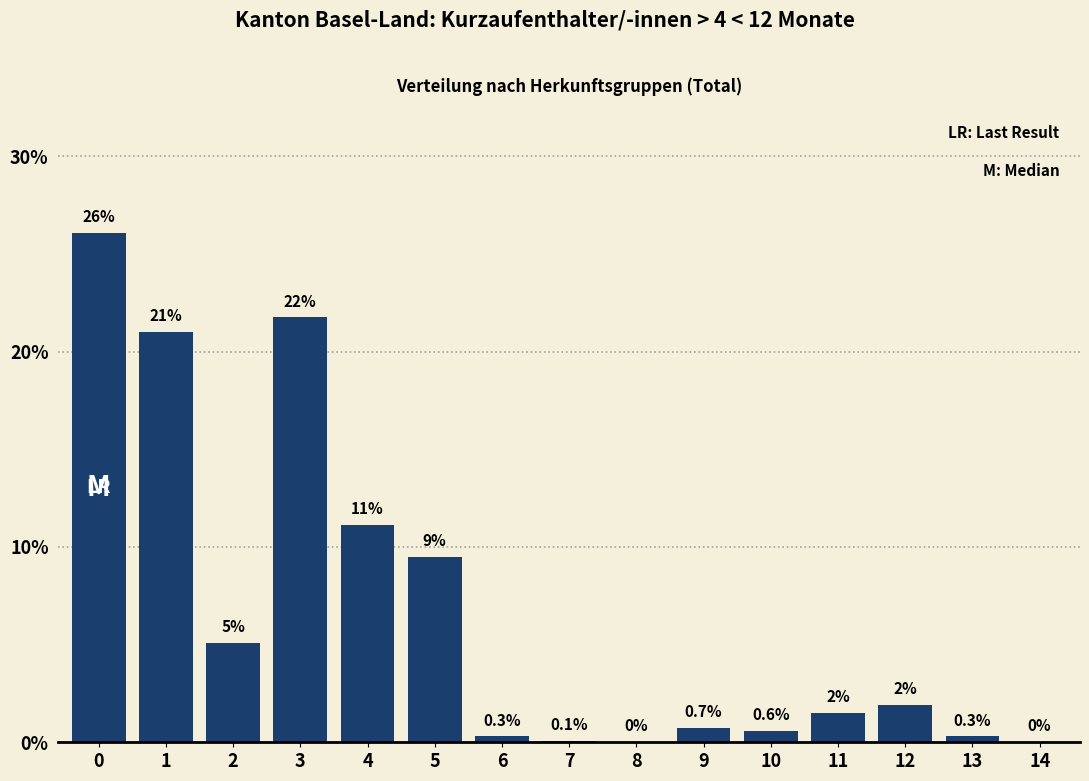

What is the maximum value shown in the chart?

26.1